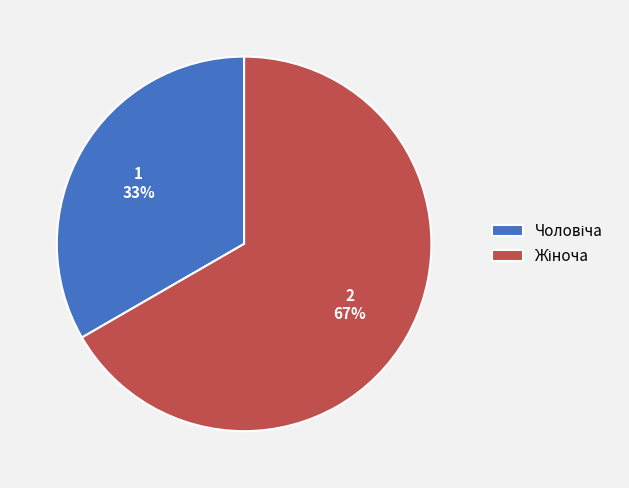

To the nearest percent, what is the average slice percentage?

50%